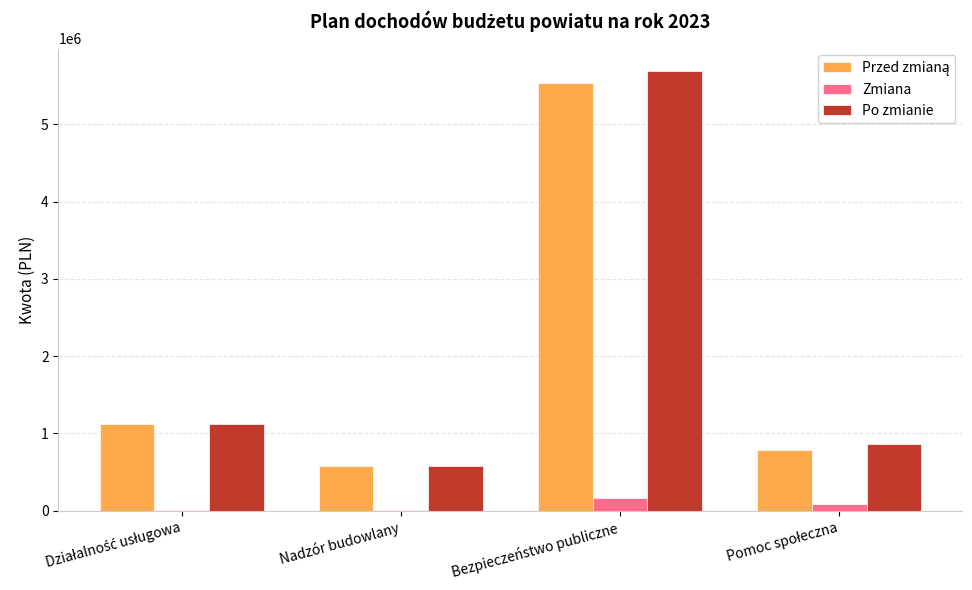

How many distinct data groups are displayed?

3